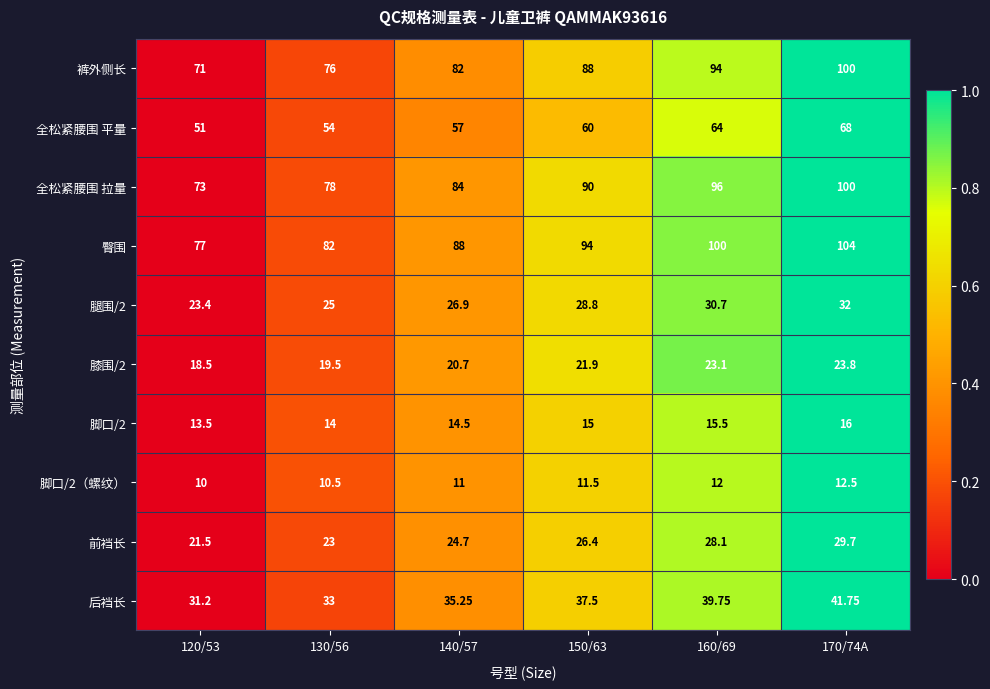

Is the value of 臀围 at 140/57 greater than the value of 后裆长 at 120/53?

Yes